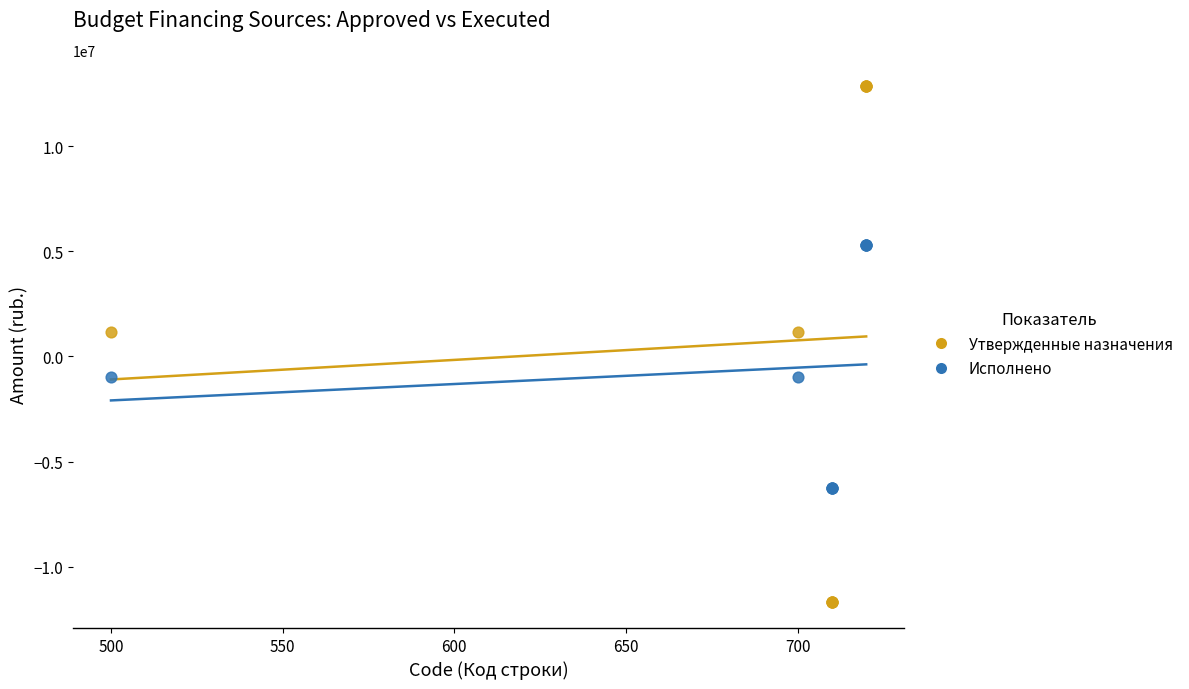

What is the X range (max minus min) for the scatter plot?

220.0